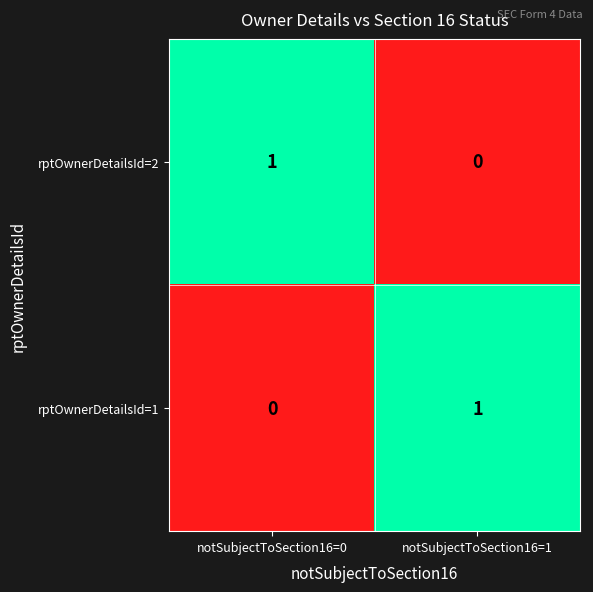

The rptOwnerDetailsId=1 series shows -1 at notSubjectToSection16=0. True or false?

False